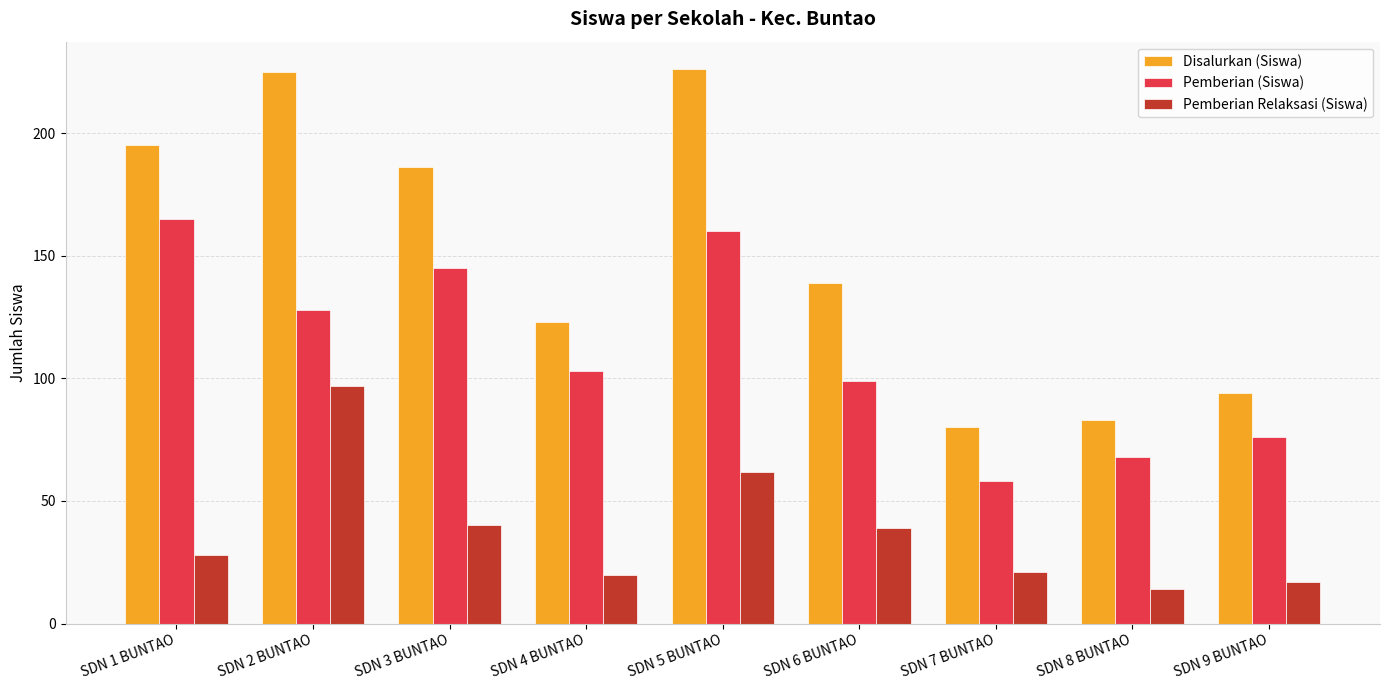

Which category has the lowest value across all series?

SDN 8 BUNTAO